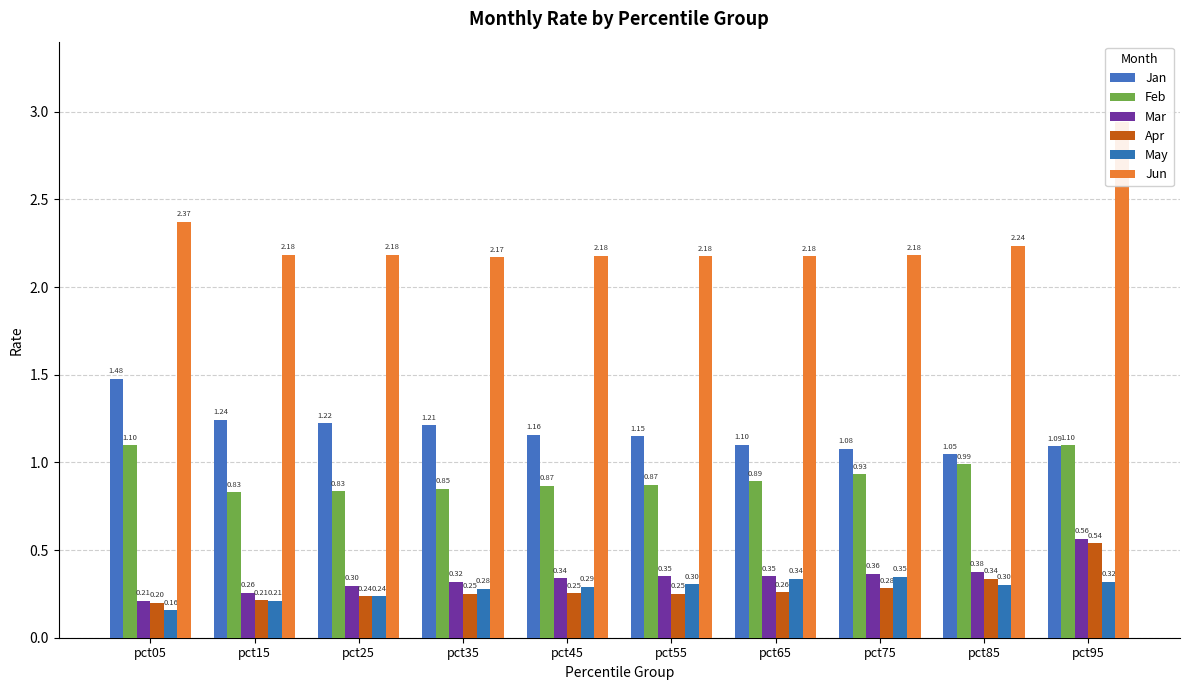

What are all the series names shown in the legend?

Jan, Feb, Mar, Apr, May, Jun